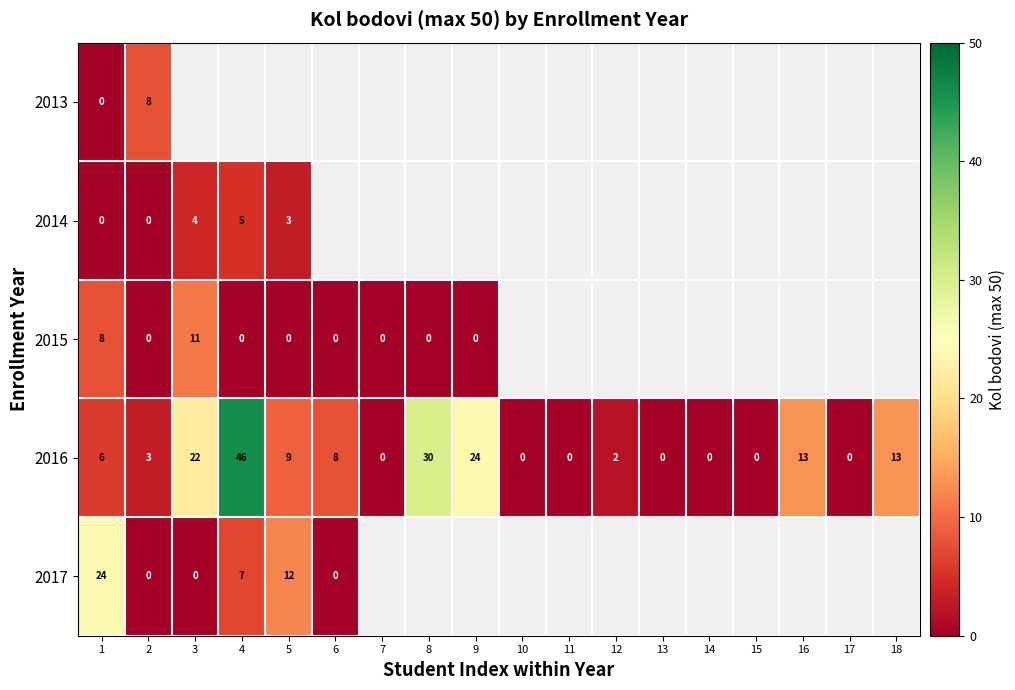

What is the difference between the highest and lowest values at 1?

24